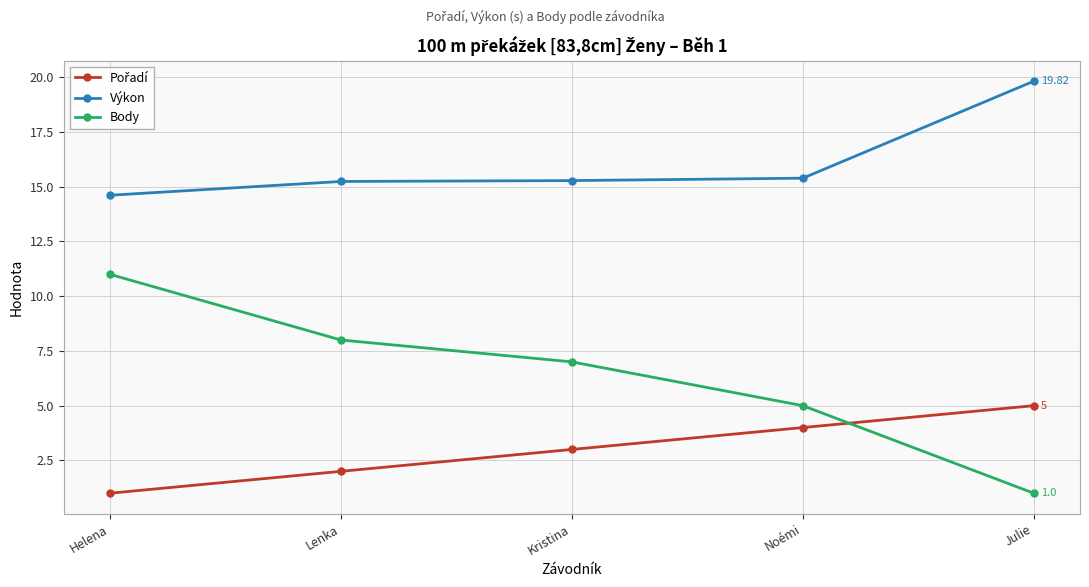

At how many categories does at least one series exceed 9?

5